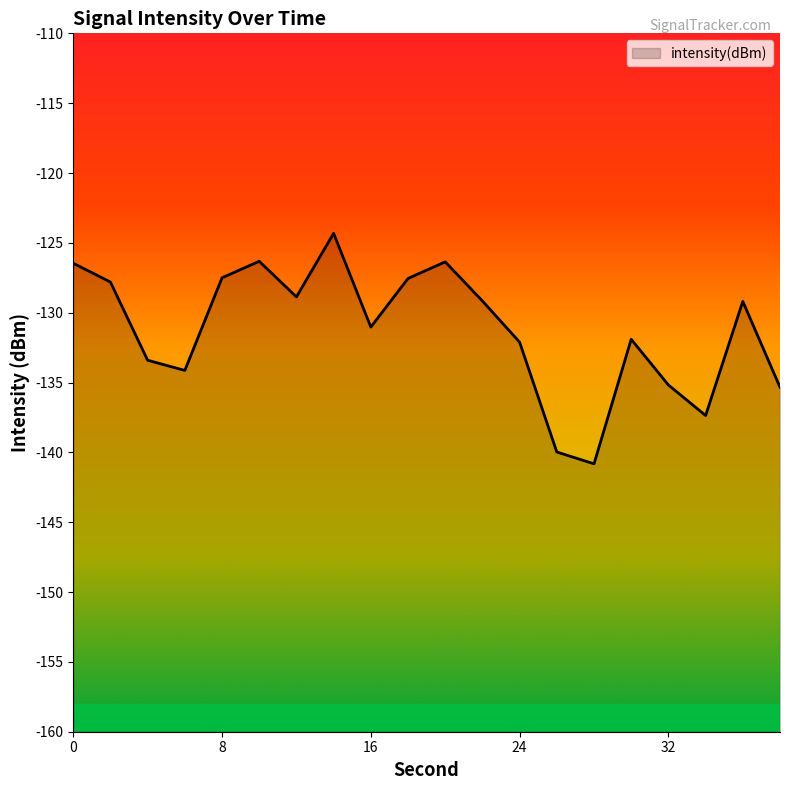

What is the smallest value displayed?

-140.8